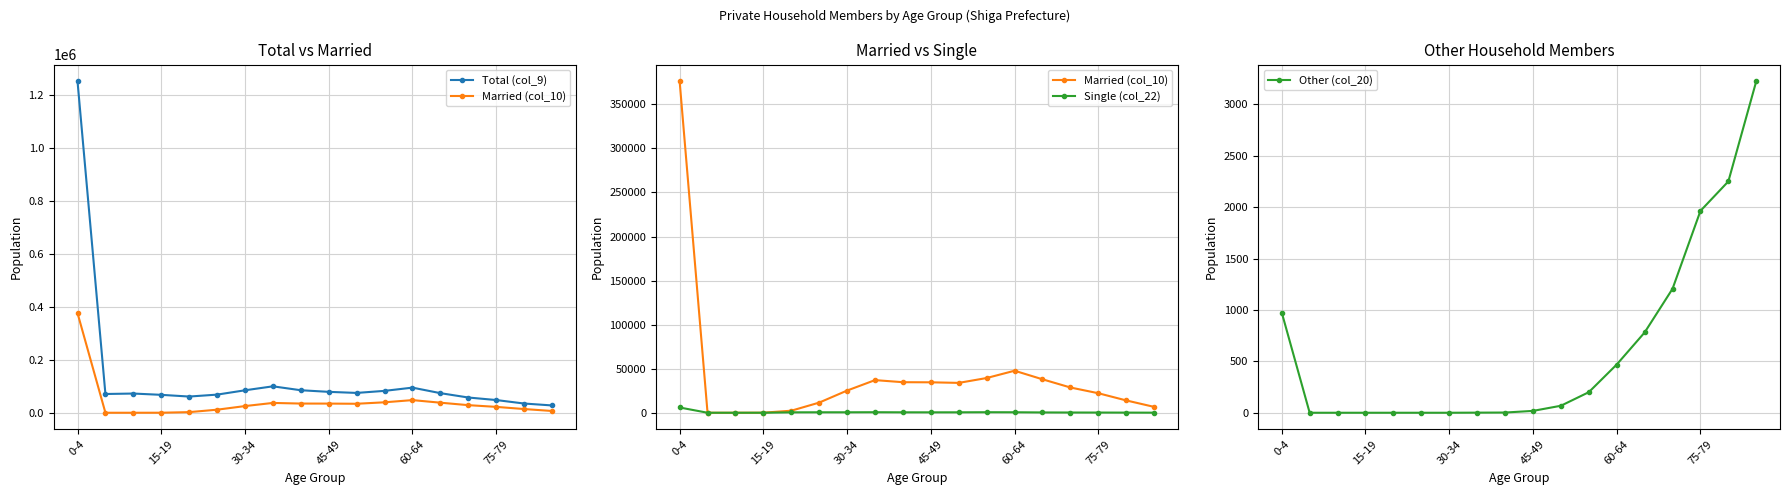

What is the sum of the Total (col_9) values at 75-79 and 45-49?

126824